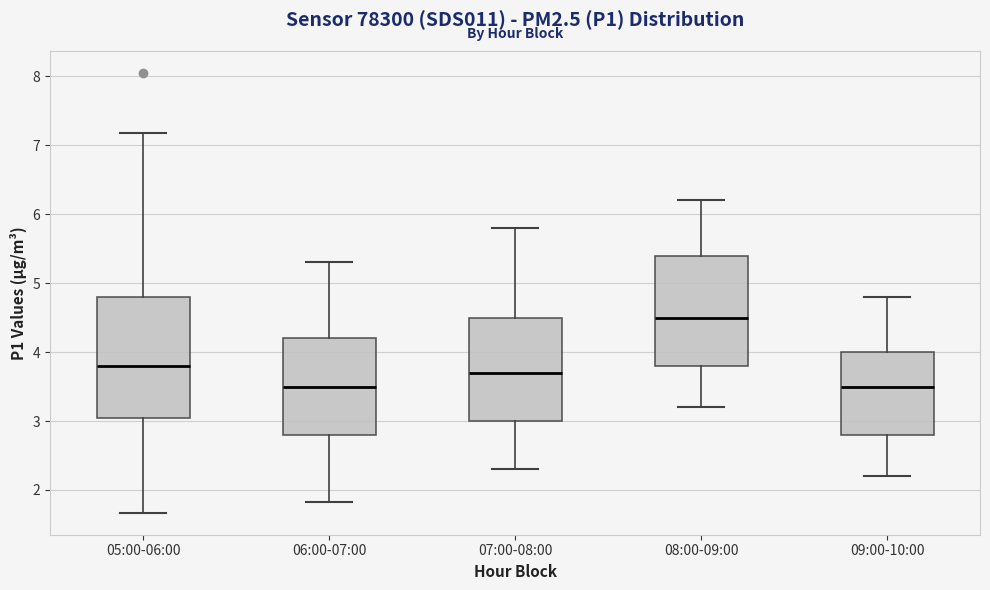

Reading left to right, read every box against the y-axis: the position of its median line, the range the box covers, and the ends of its whiskers. The values are not printed on the chart, so give them approximately, as read against the axis.

05:00-06:00: median 3.8, box 3.1 to 4.8, whiskers 1.7 to 7.2
06:00-07:00: median 3.5, box 2.8 to 4.2, whiskers 1.8 to 5.3
07:00-08:00: median 3.7, box 3.0 to 4.5, whiskers 2.3 to 5.8
08:00-09:00: median 4.5, box 3.8 to 5.4, whiskers 3.2 to 6.2
09:00-10:00: median 3.5, box 2.8 to 4.0, whiskers 2.2 to 4.8